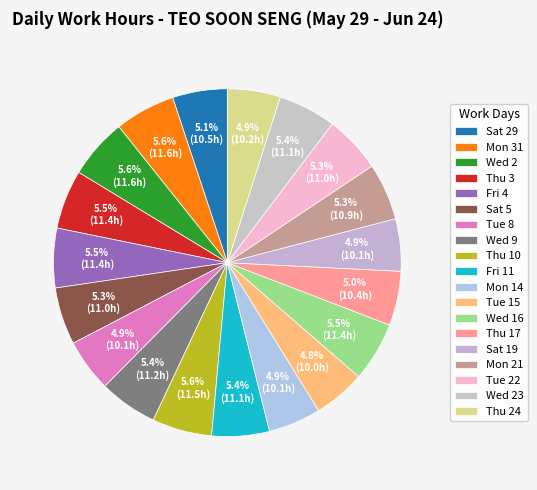

Approximately how many times larger is the value at Wed 2 compared to Tue 8?

1.1